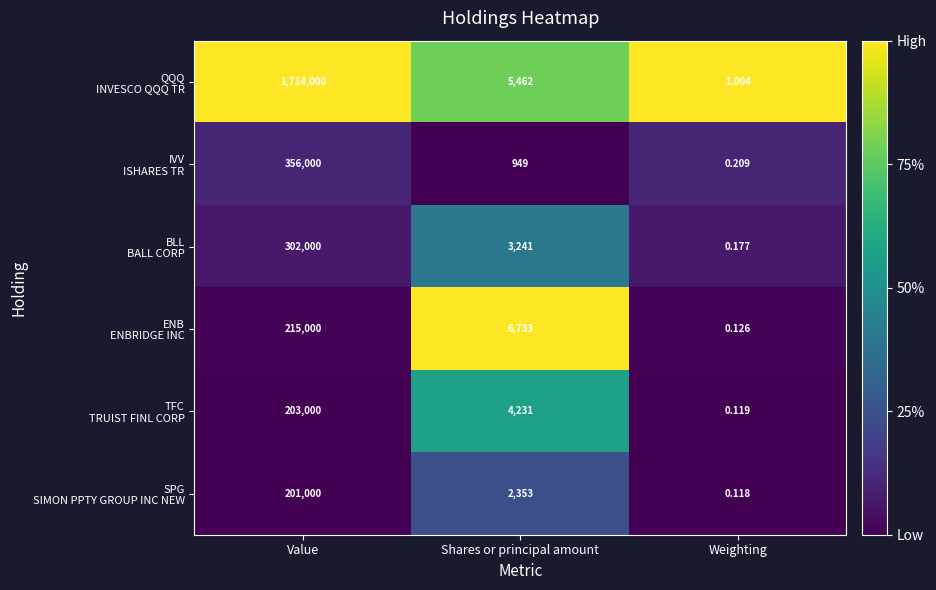

Which category has the lowest value across all series?

Weighting